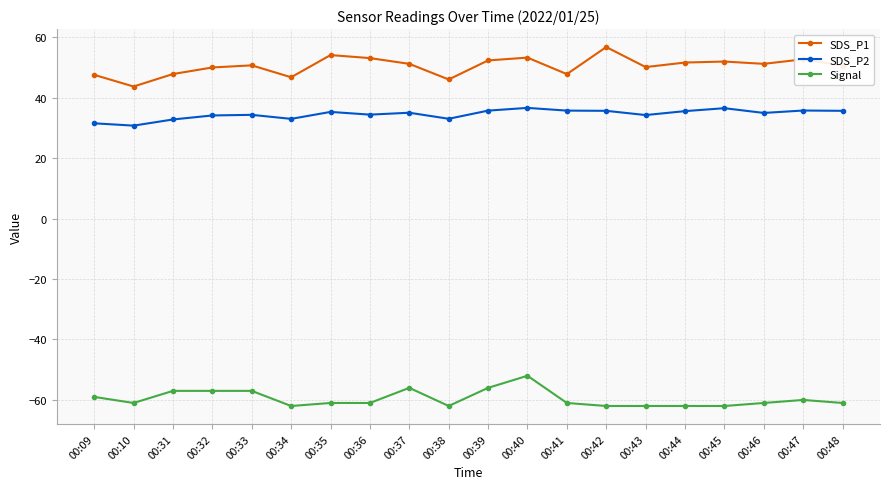

List the series in order of their peak value, lowest first.

Signal, SDS_P2, SDS_P1